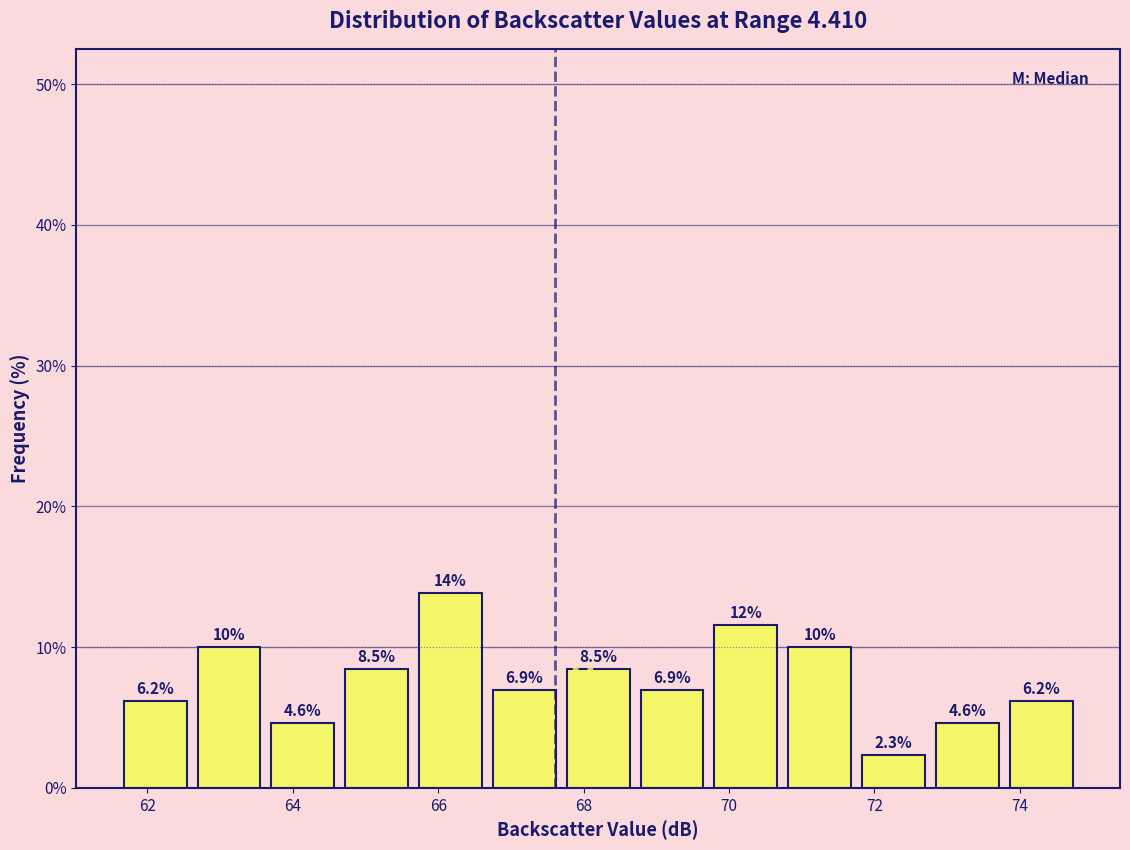

Over which range of the x-axis is the bar tallest?

65.6 to 66.6